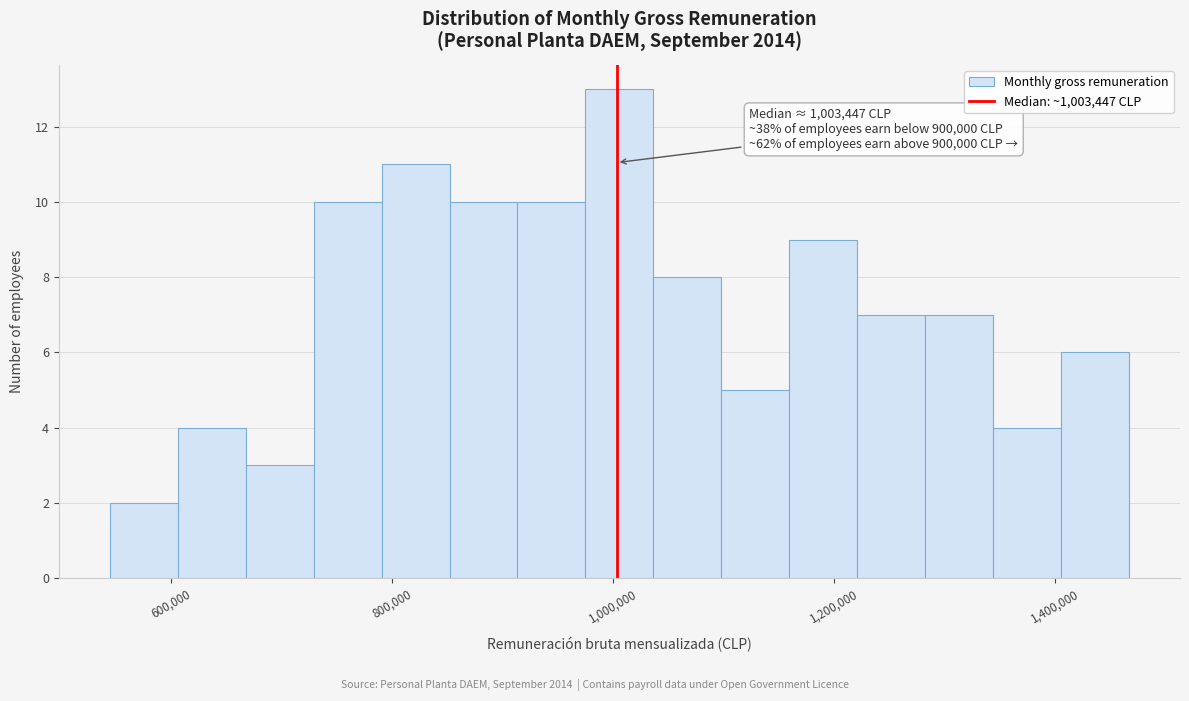

Around what value on the x-axis is the tallest bar? Give the approximate position of its centre, as read against the axis.

1000000